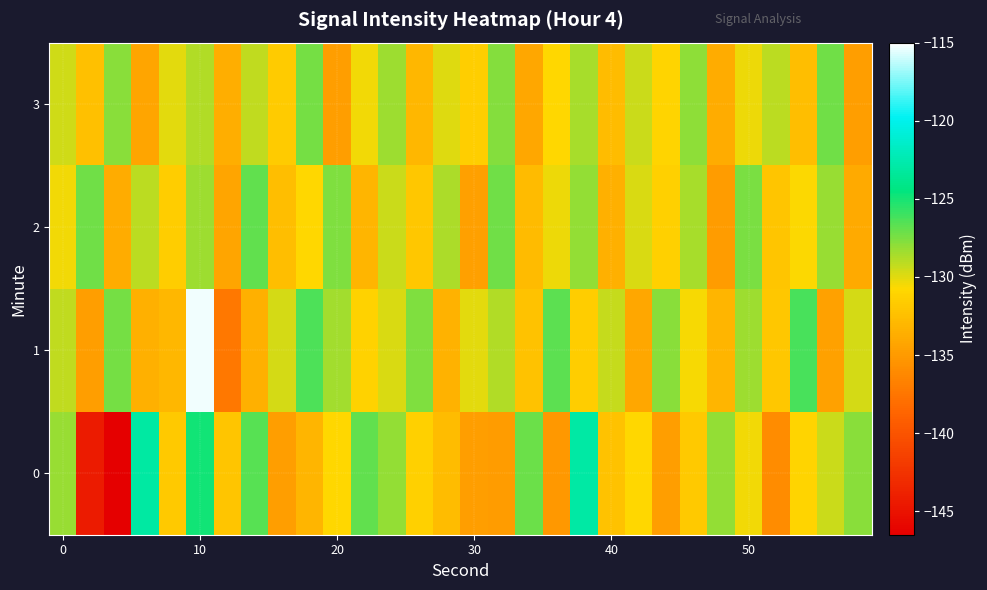

How many series are shown in this chart?

4